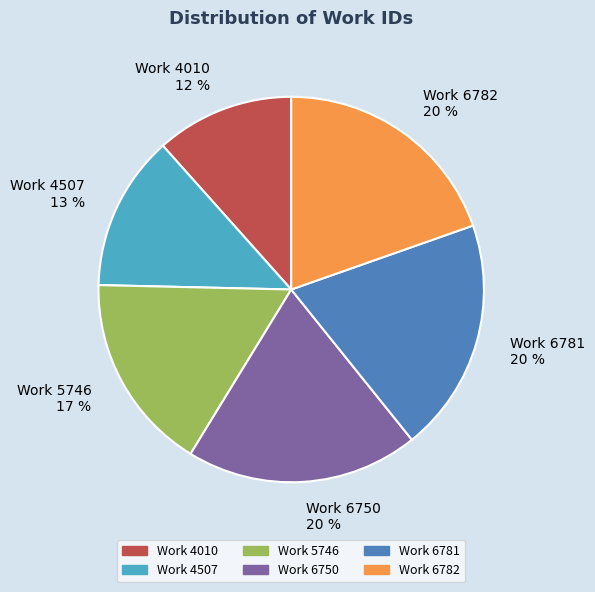

How many slices are in this pie chart?

6